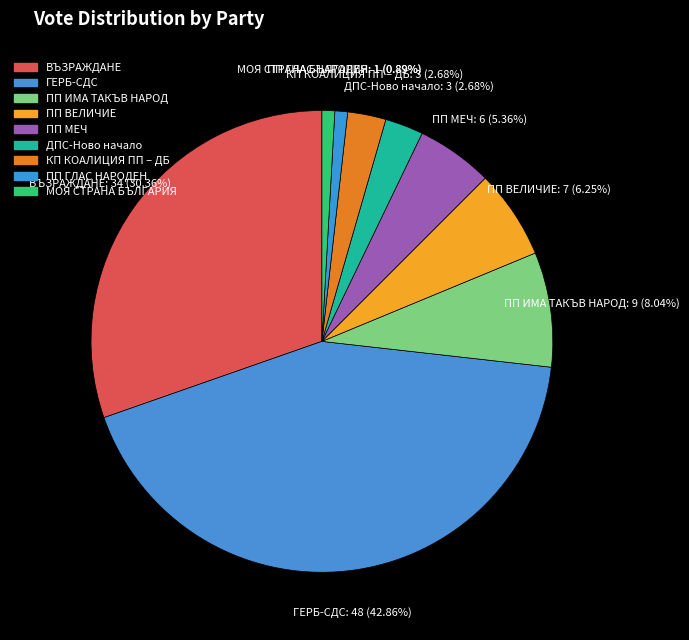

Is the sum of ПП ГЛАС НАРОДЕН and МОЯ СТРАНА БЪЛГАРИЯ greater than half?

No